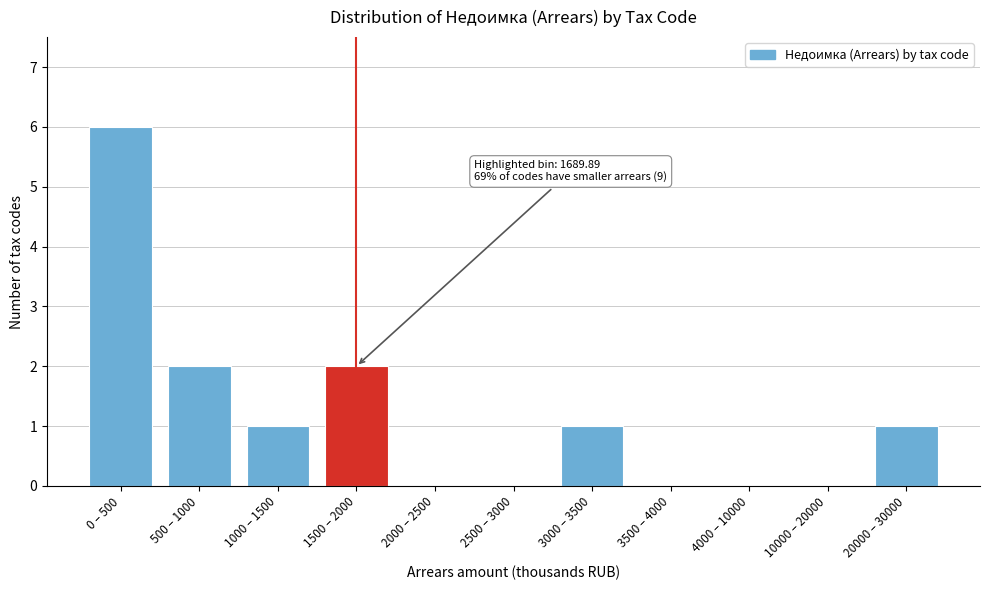

Reading left to right, transcribe all the data shown in this chart.

0 – 500=6	500 – 1000=2	1000 – 1500=1	1500 – 2000=2	2000 – 2500=0	2500 – 3000=0	3000 – 3500=1	3500 – 4000=0	4000 – 10000=0	10000 – 20000=0	20000 – 30000=1